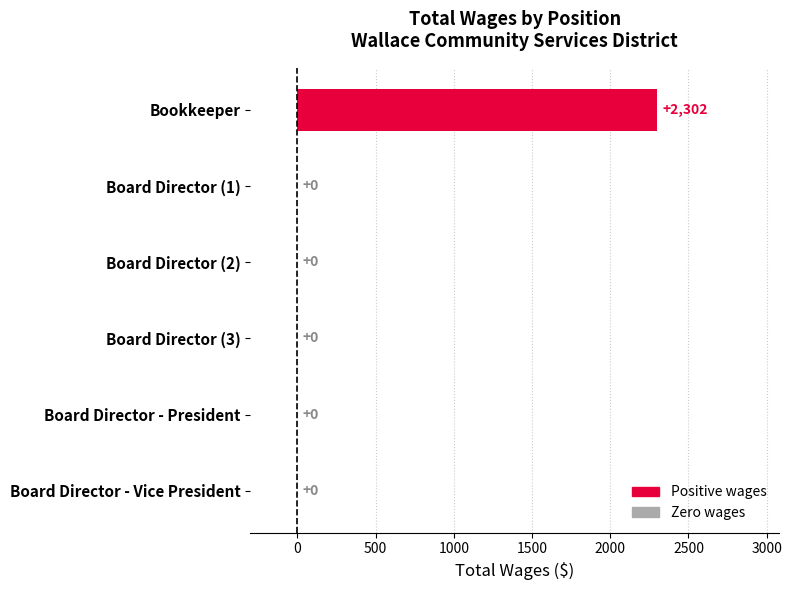

How many values exceed 0?

1